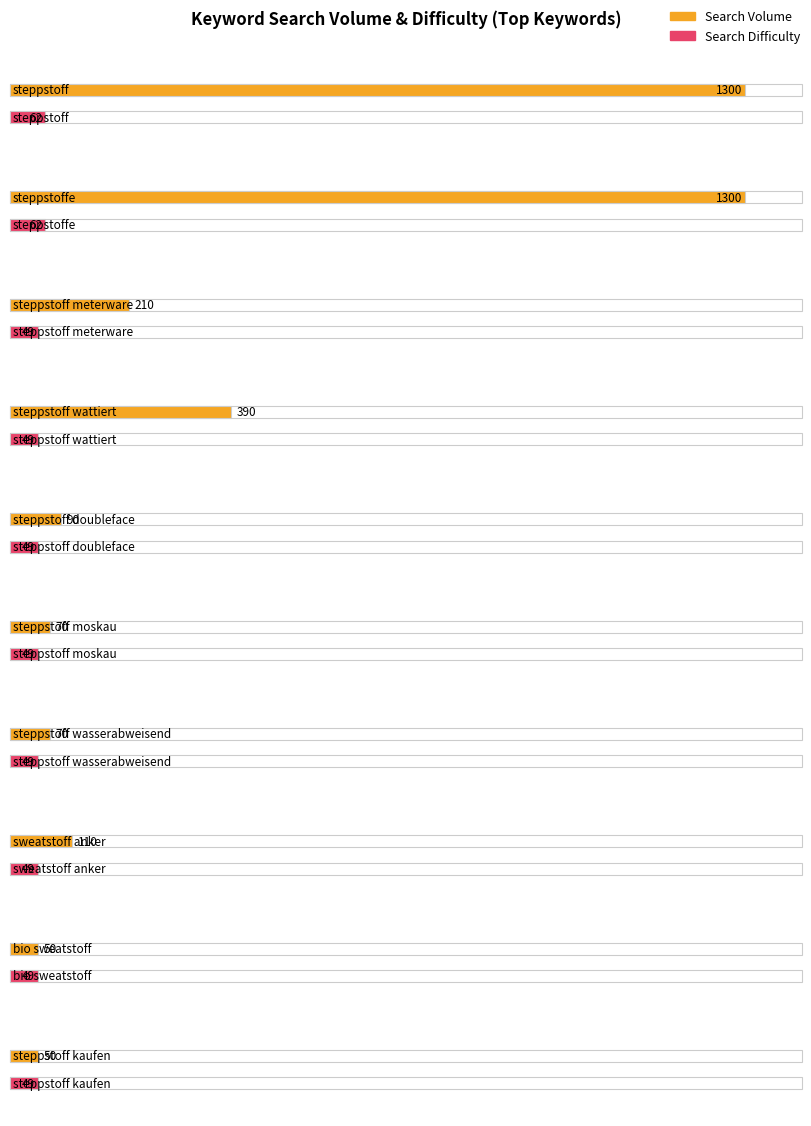

List the series in order of their peak value, highest first.

Search Volume, Search Difficulty